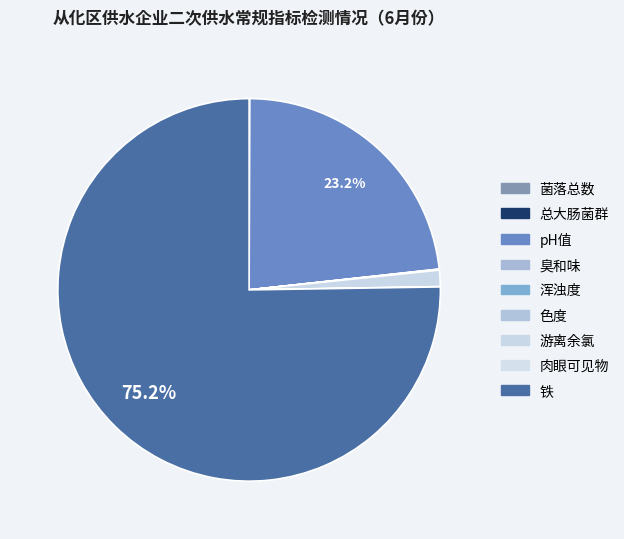

How many segments does this pie chart have?

9